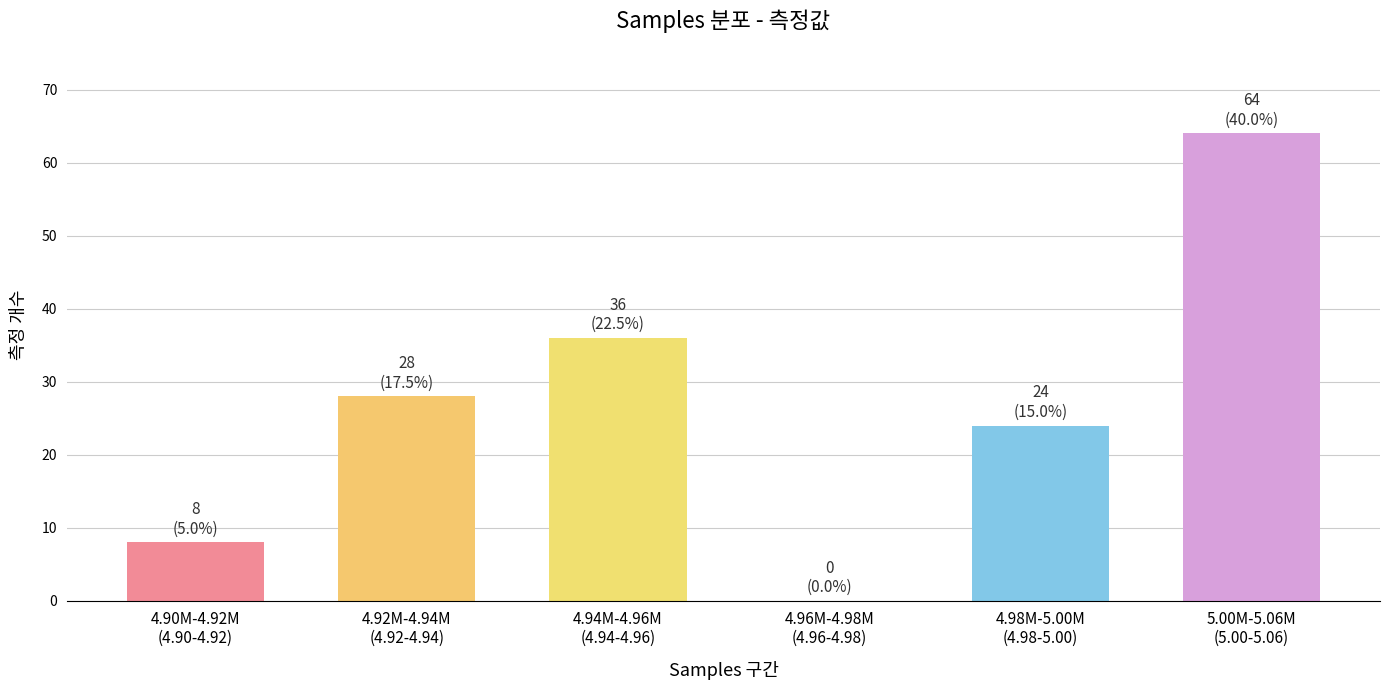

What is the maximum value shown in the chart?

64